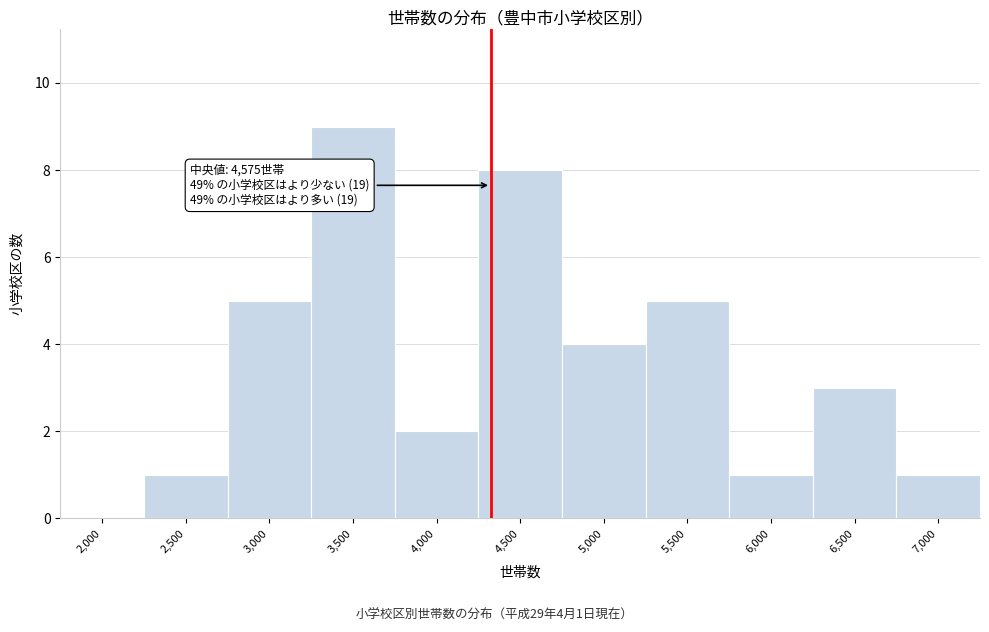

Reading left to right, what are all the values shown in this chart?

2,000=0	2,500=1	3,000=5	3,500=9	4,000=2	4,500=8	5,000=4	5,500=5	6,000=1	6,500=3	7,000=1